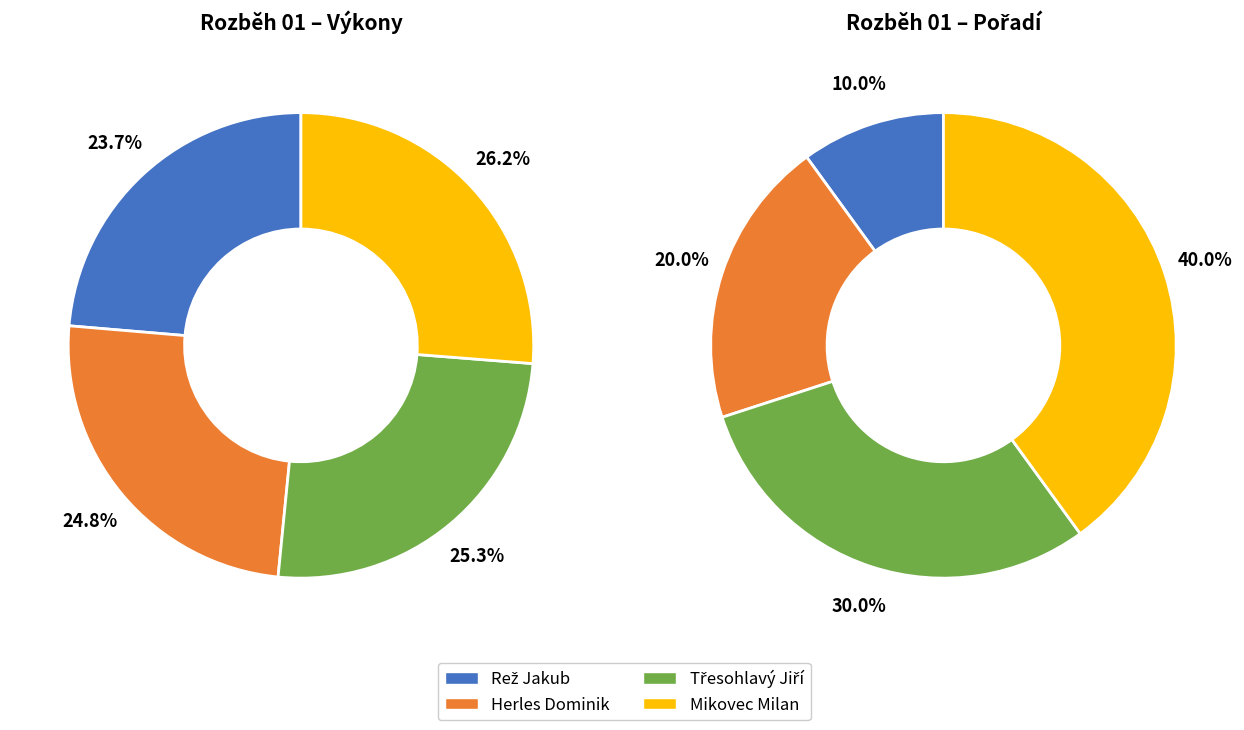

To the nearest percent, what is the combined percentage of Rež Jakub and Herles Dominik?

48%